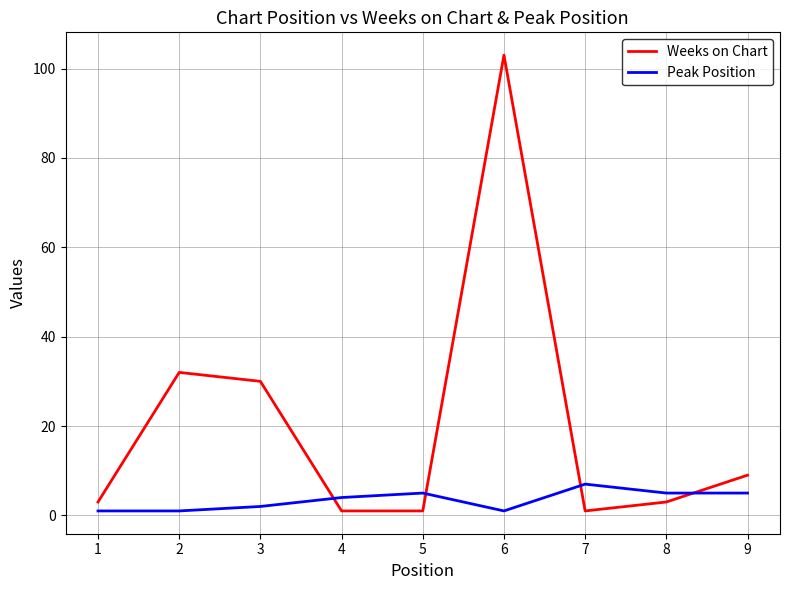

What is the maximum value shown in the chart?

103